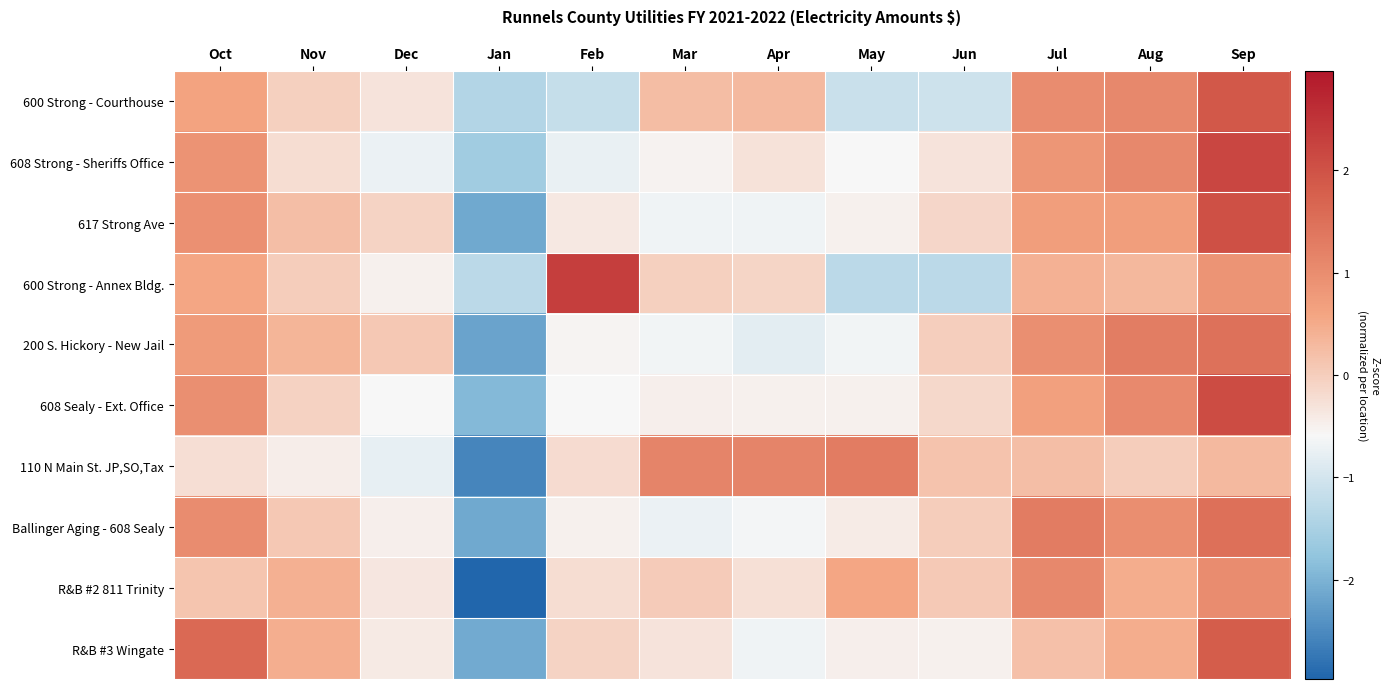

At which category does the chart reach its peak across all series?

Feb